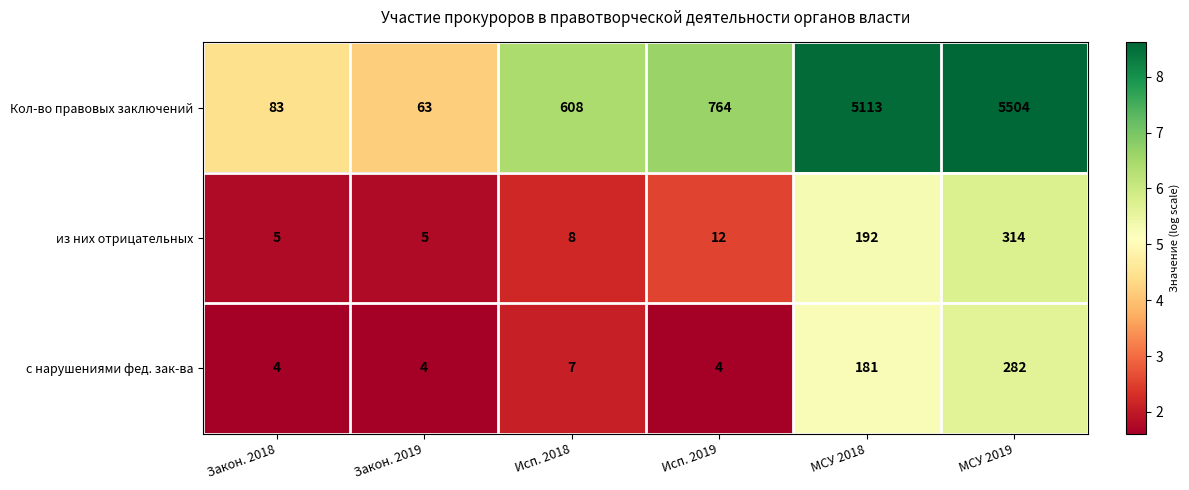

How many distinct data groups are displayed?

3